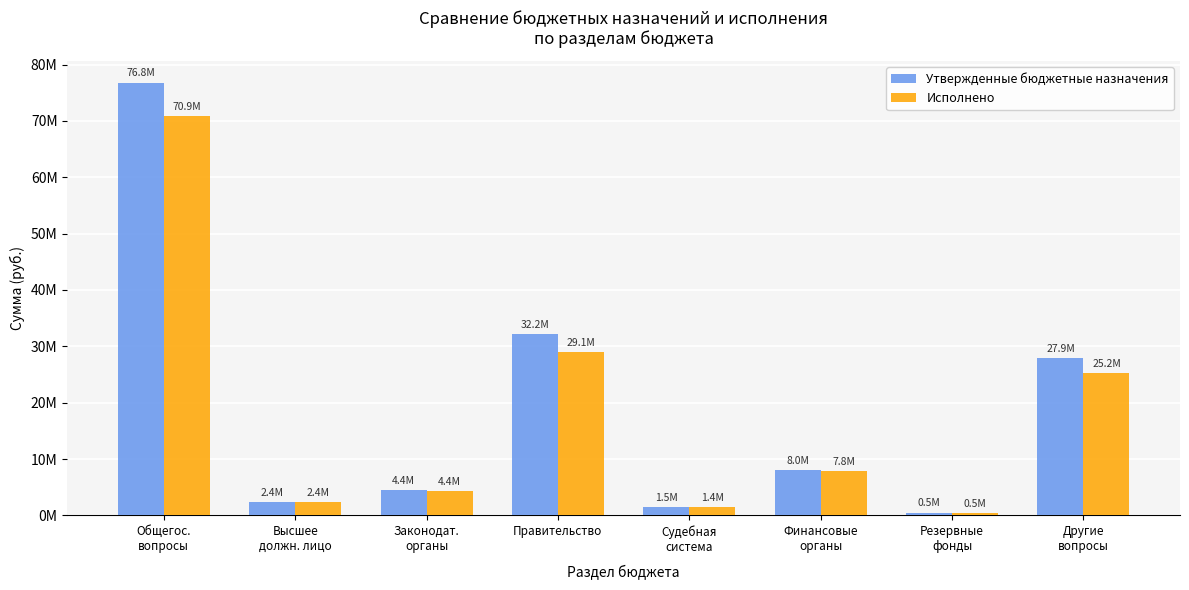

Does the chart contain any negative values?

No